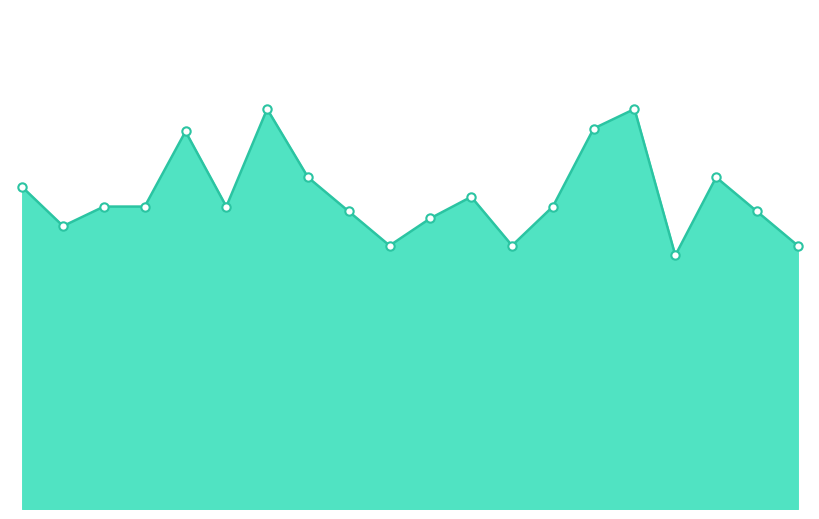

Does the chart display data point markers on the line(s)?

No